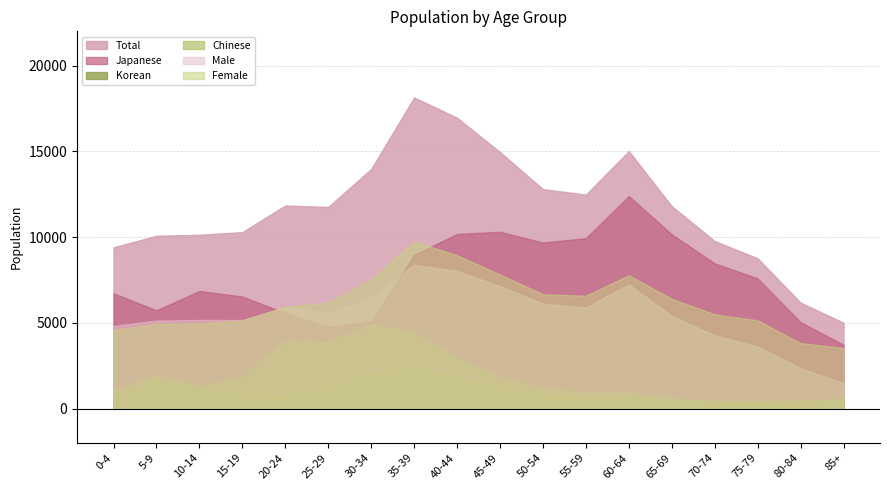

What are all the series names shown in the legend?

Total, Japanese, Korean, Chinese, Male, Female